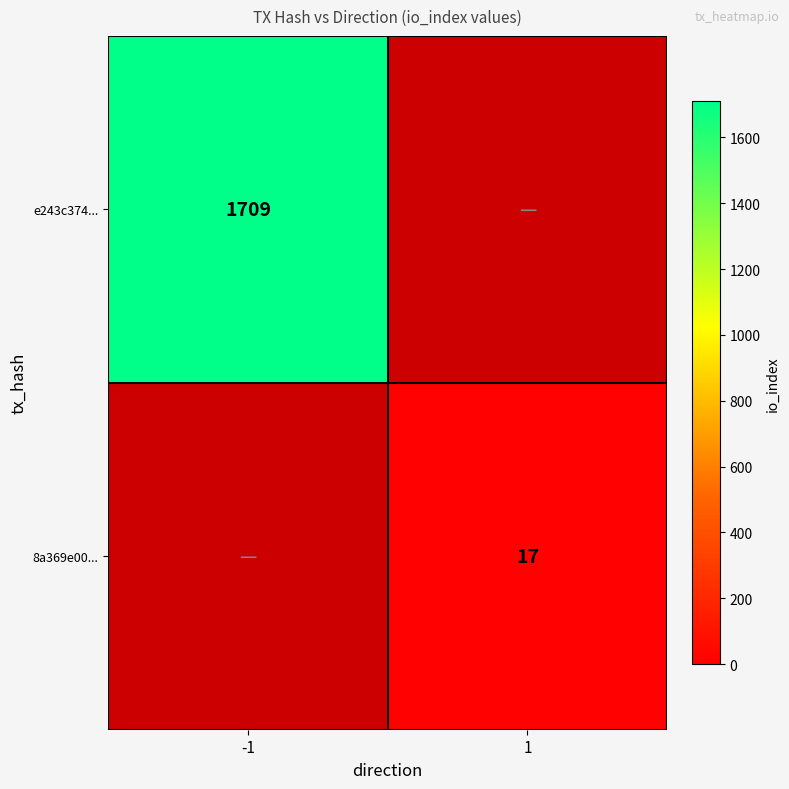

Count the number of data series in this chart.

2